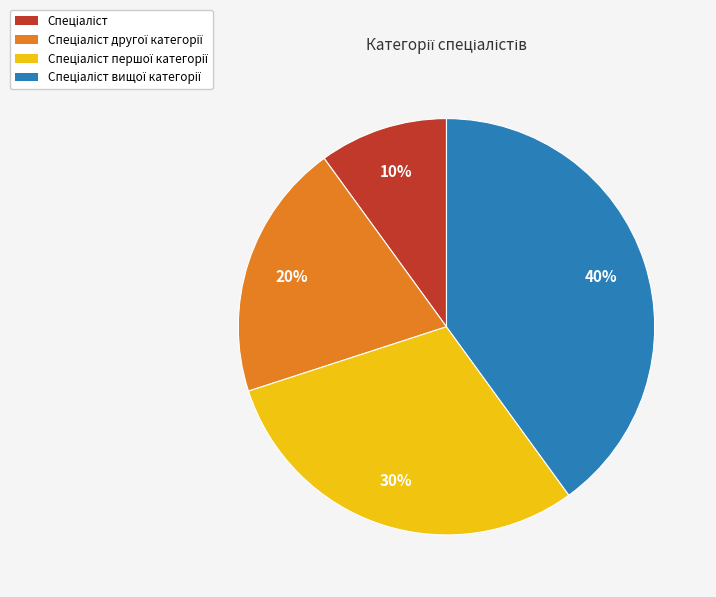

To the nearest percent, what is the average slice percentage?

25%